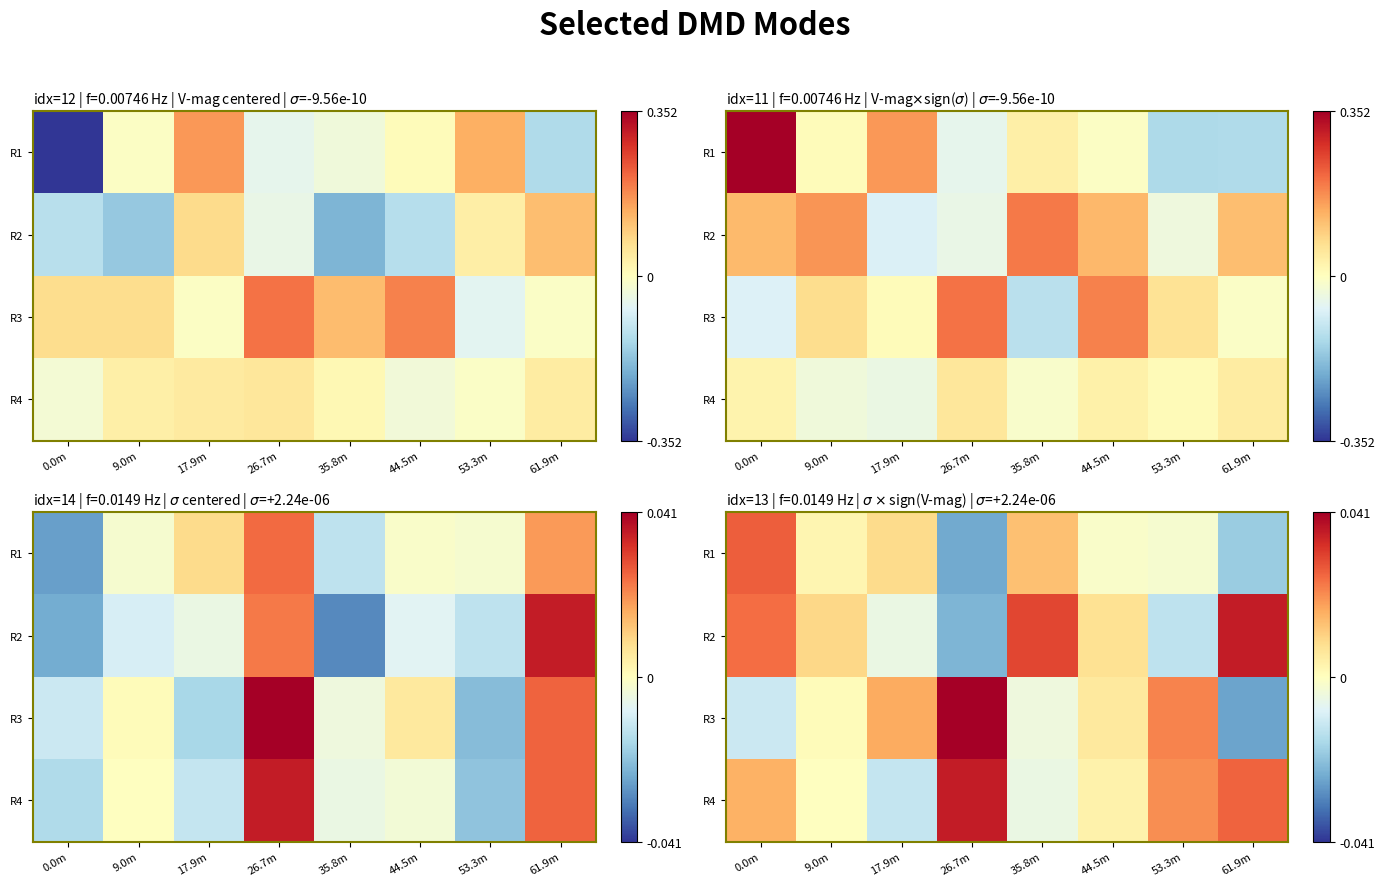

How many values in the R3 series are below 0?

3